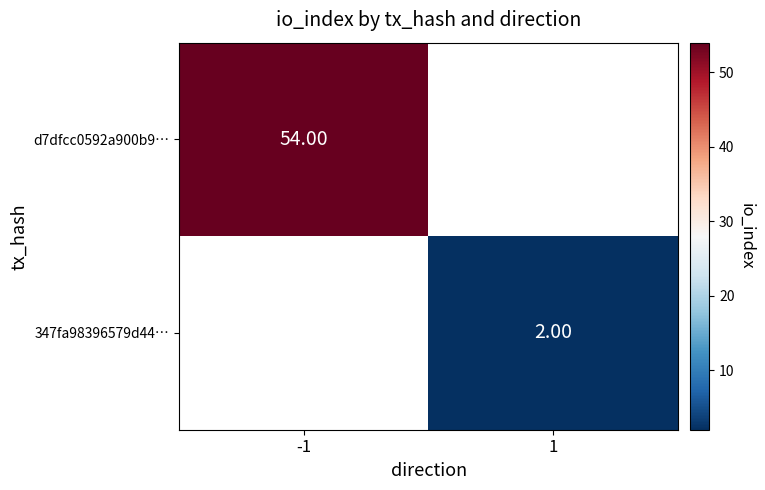

Rank the series by their average value, from highest to lowest.

d7dfcc0592a900b9…, 347fa98396579d44…